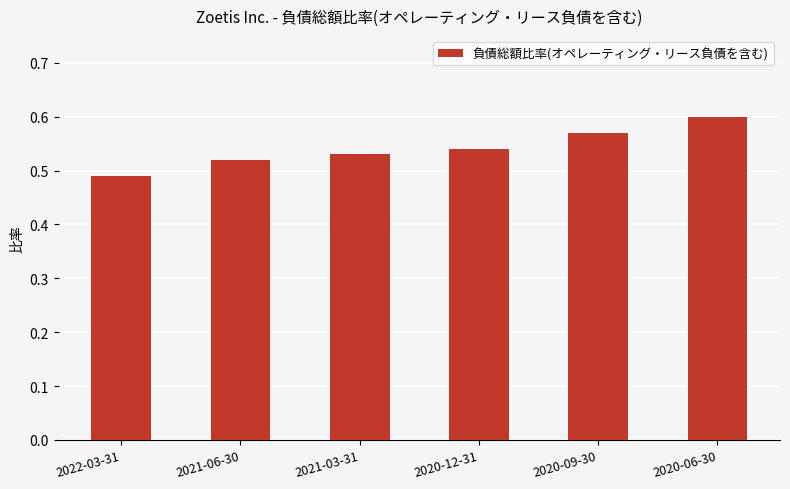

What is the difference between the maximum and minimum values?

0.1